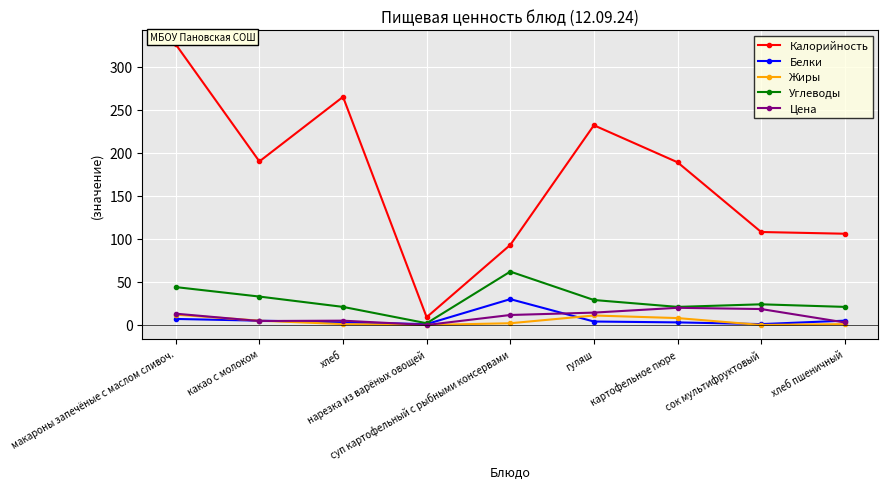

True or false: Калорийность has more than 2 interior local peaks.

False